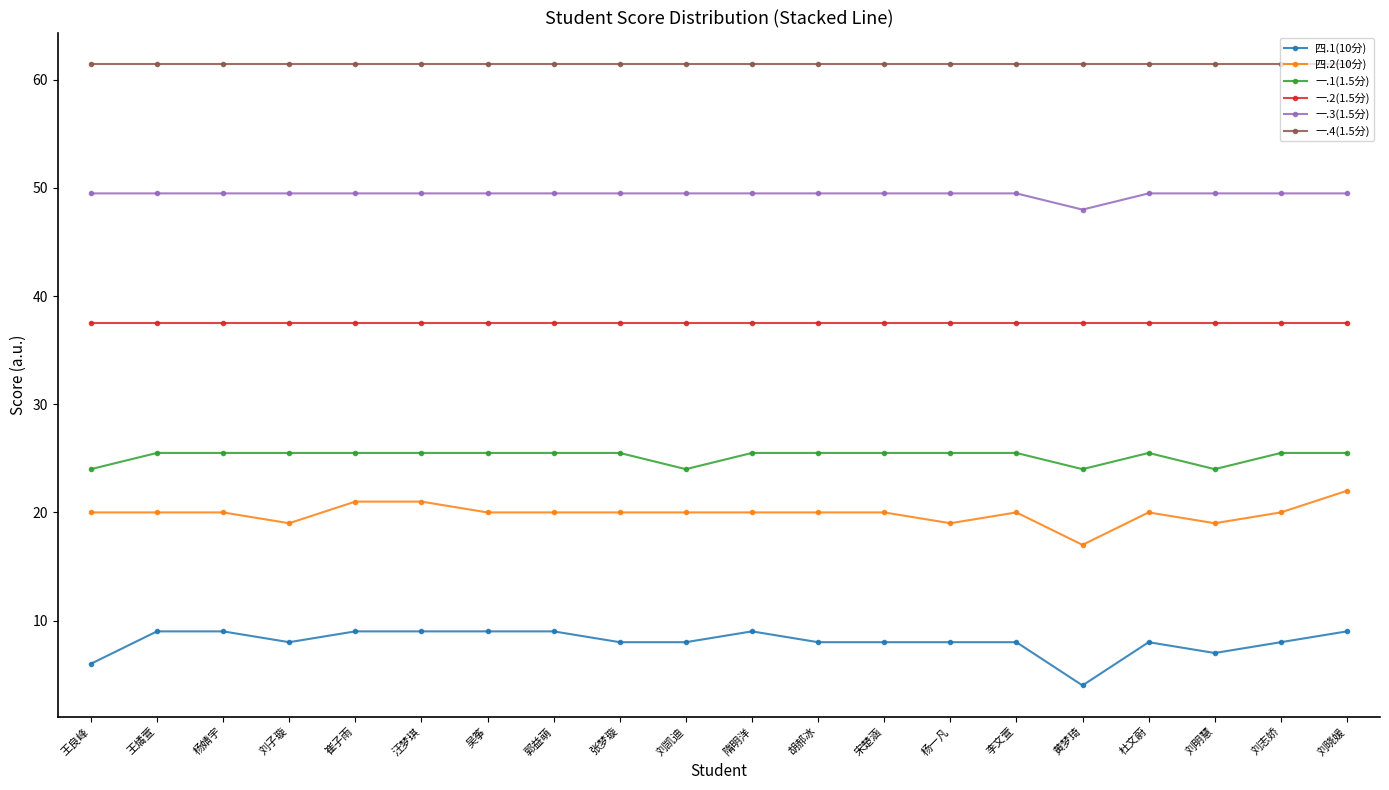

What is the label of the 13th point from the right?

郭益萌